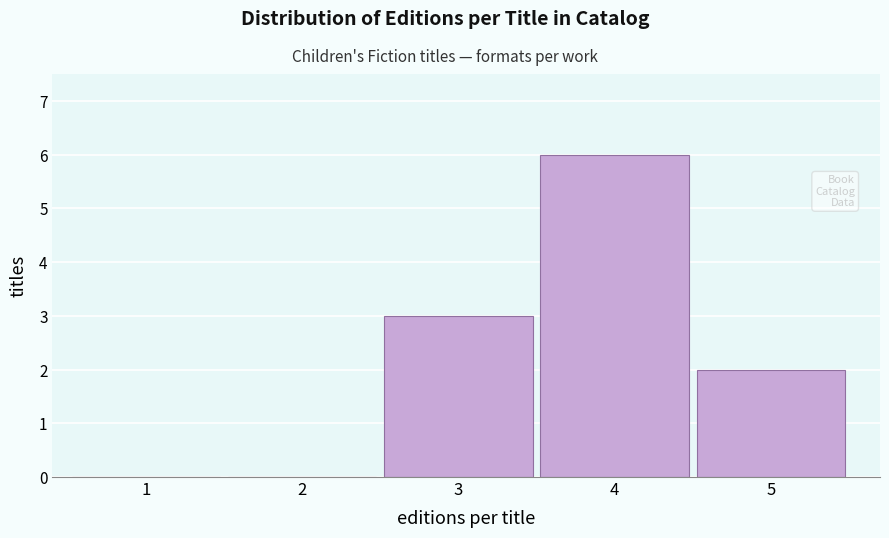

Reading left to right, what are all the values shown in this chart?

1=0	2=0	3=3	4=6	5=2